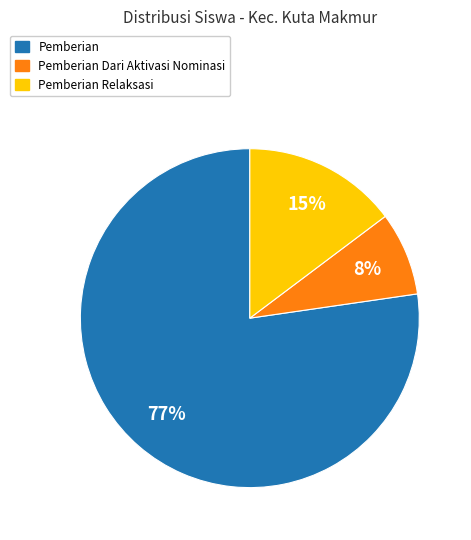

Is there a majority slice in this chart?

Yes